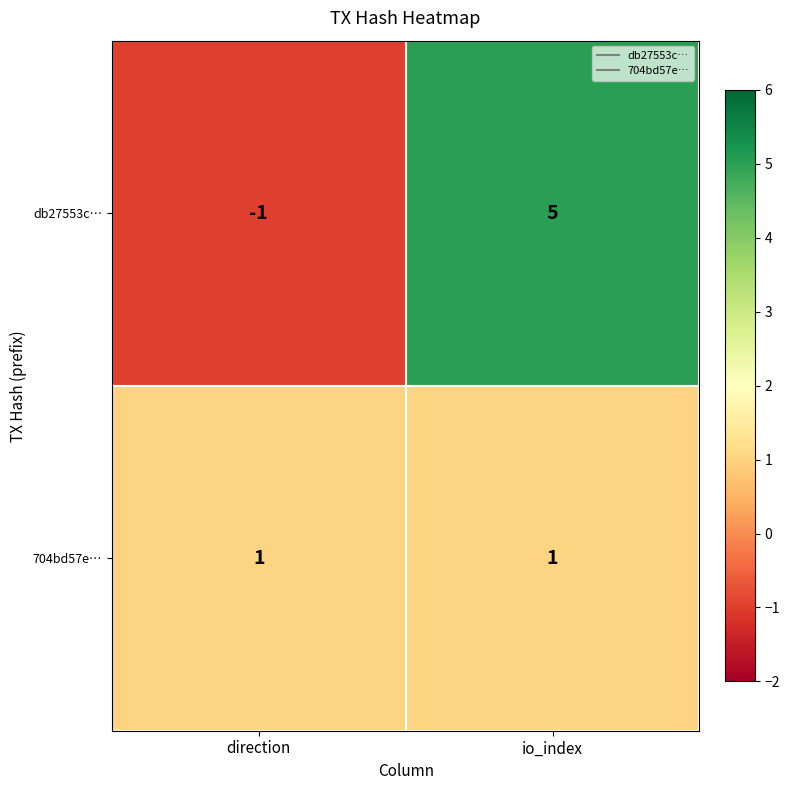

Which category has the lowest value across all series?

direction